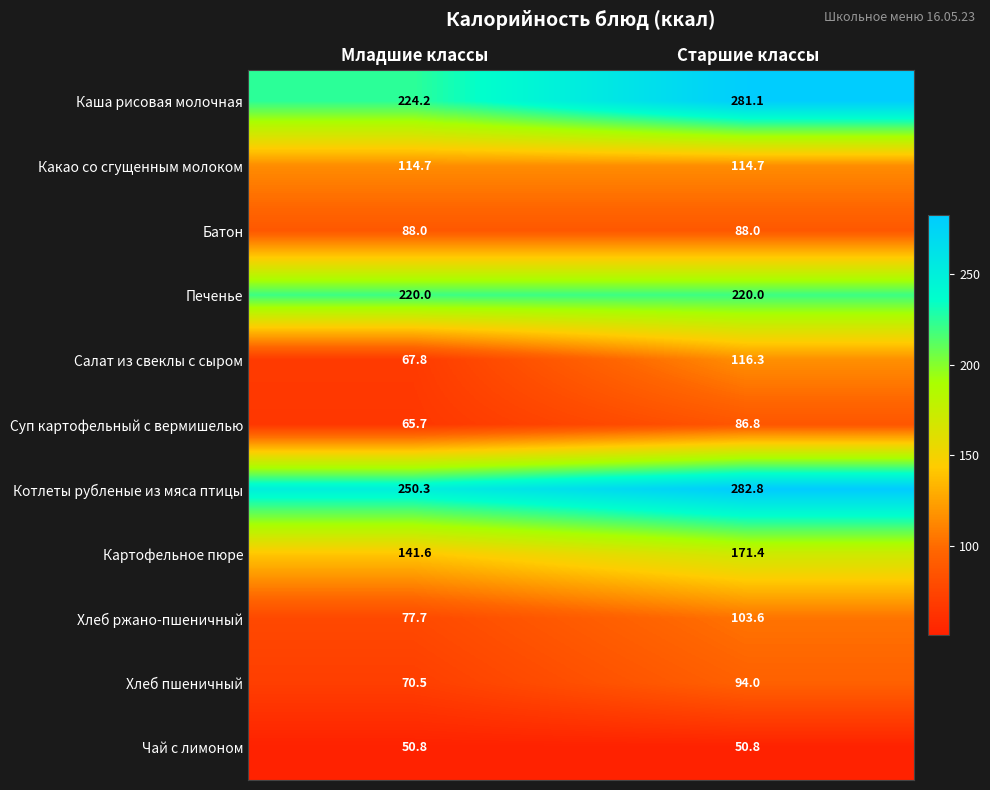

At which category is the sum across all series the highest?

Старшие классы